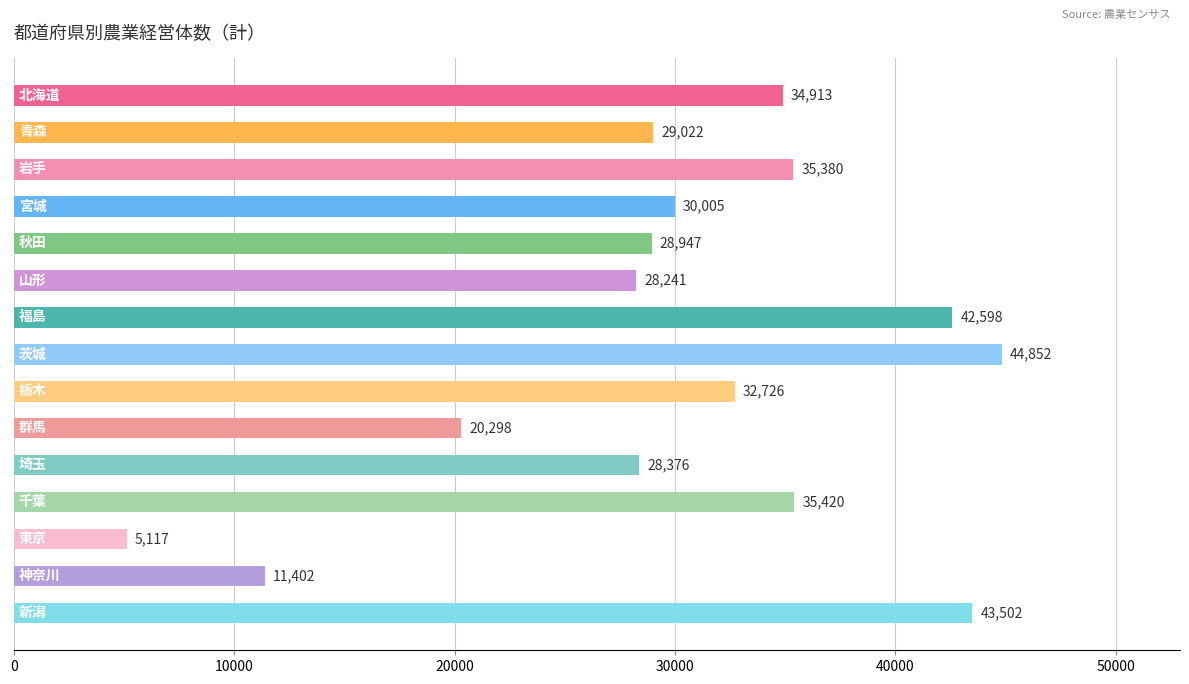

What is the value of the 1st bar from the top?

34913